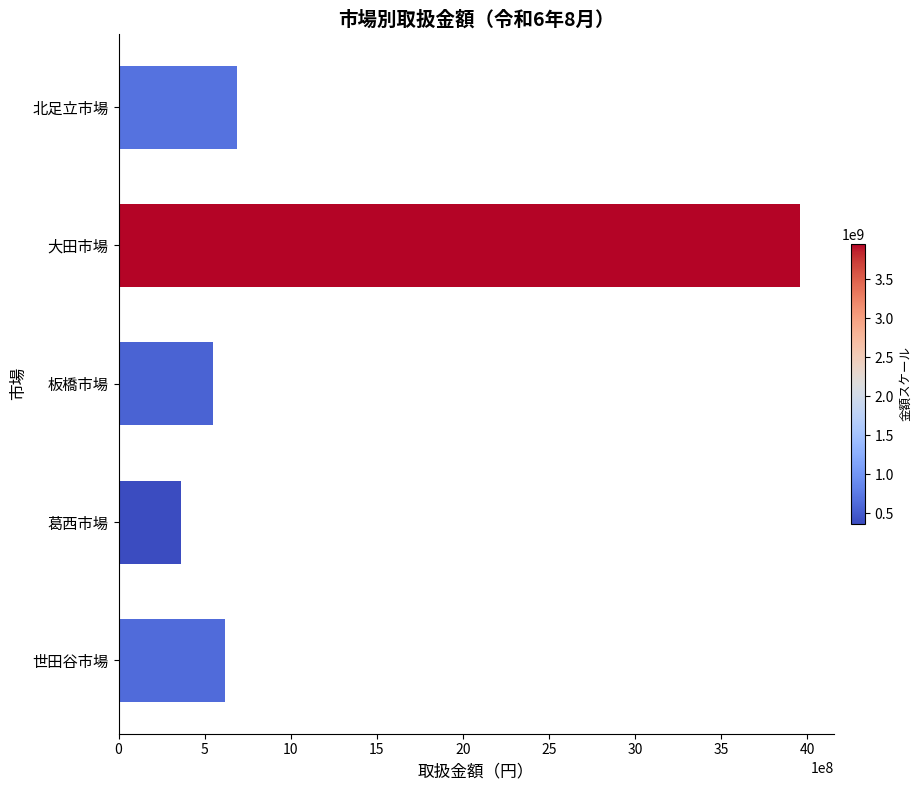

What is the smallest value displayed?

363239548